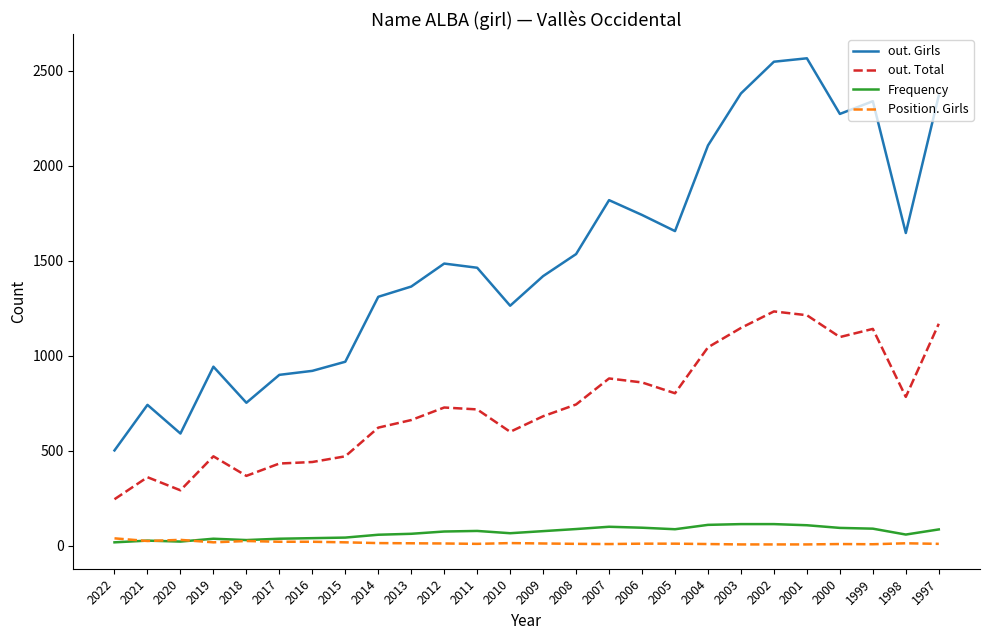

Is it true that out. Girls equals 968 at 2015?

True